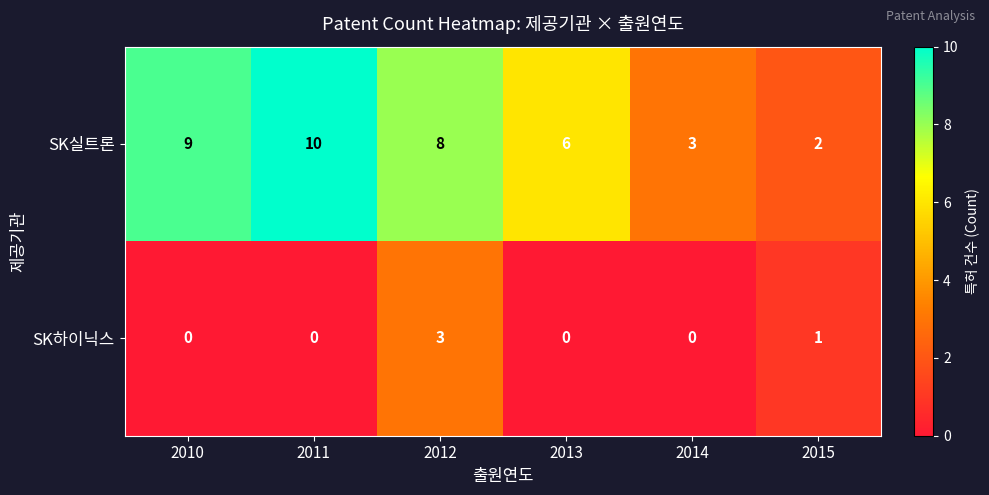

What is the greatest value displayed?

10